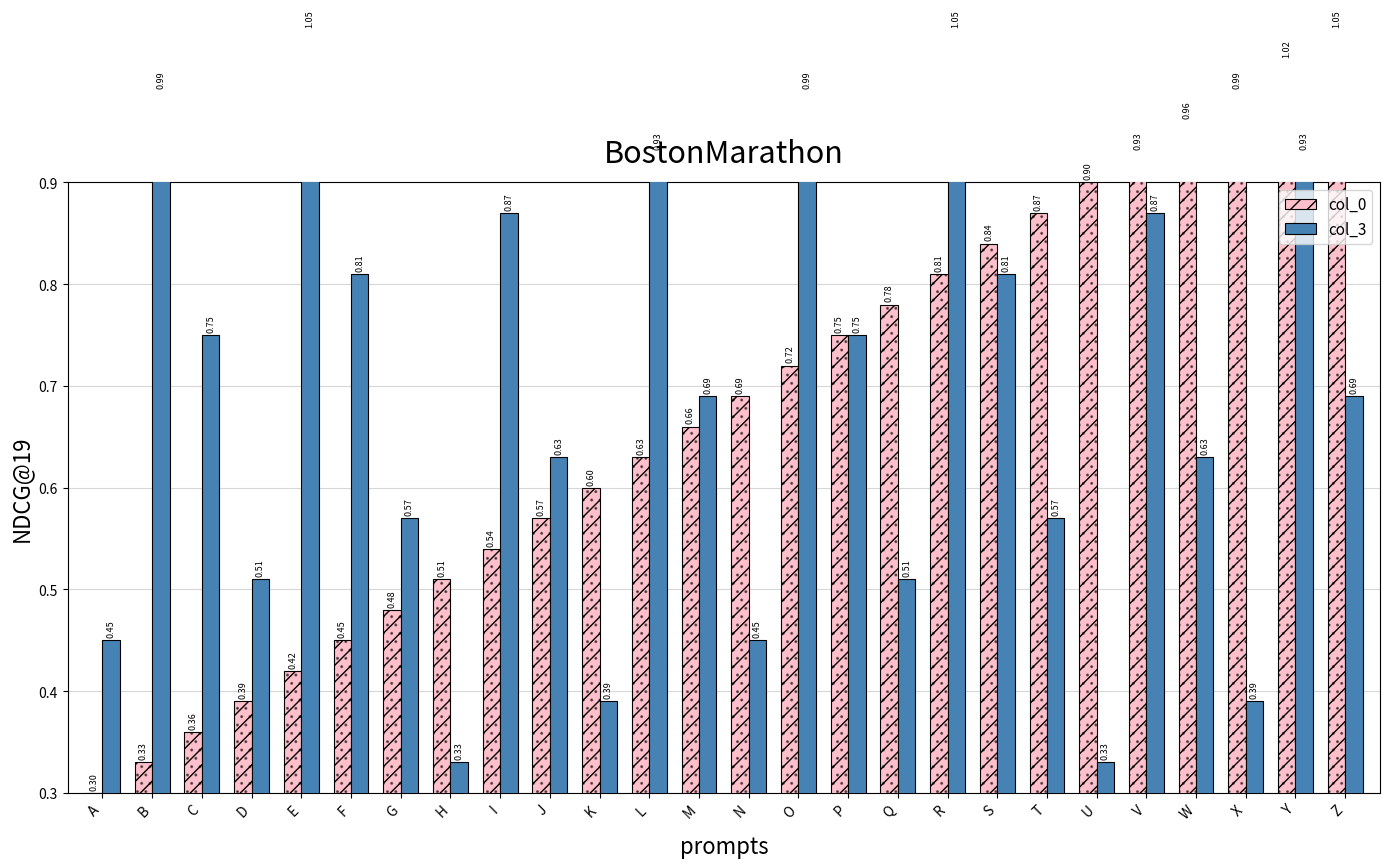

At which label does col_3 reach its minimum?

H